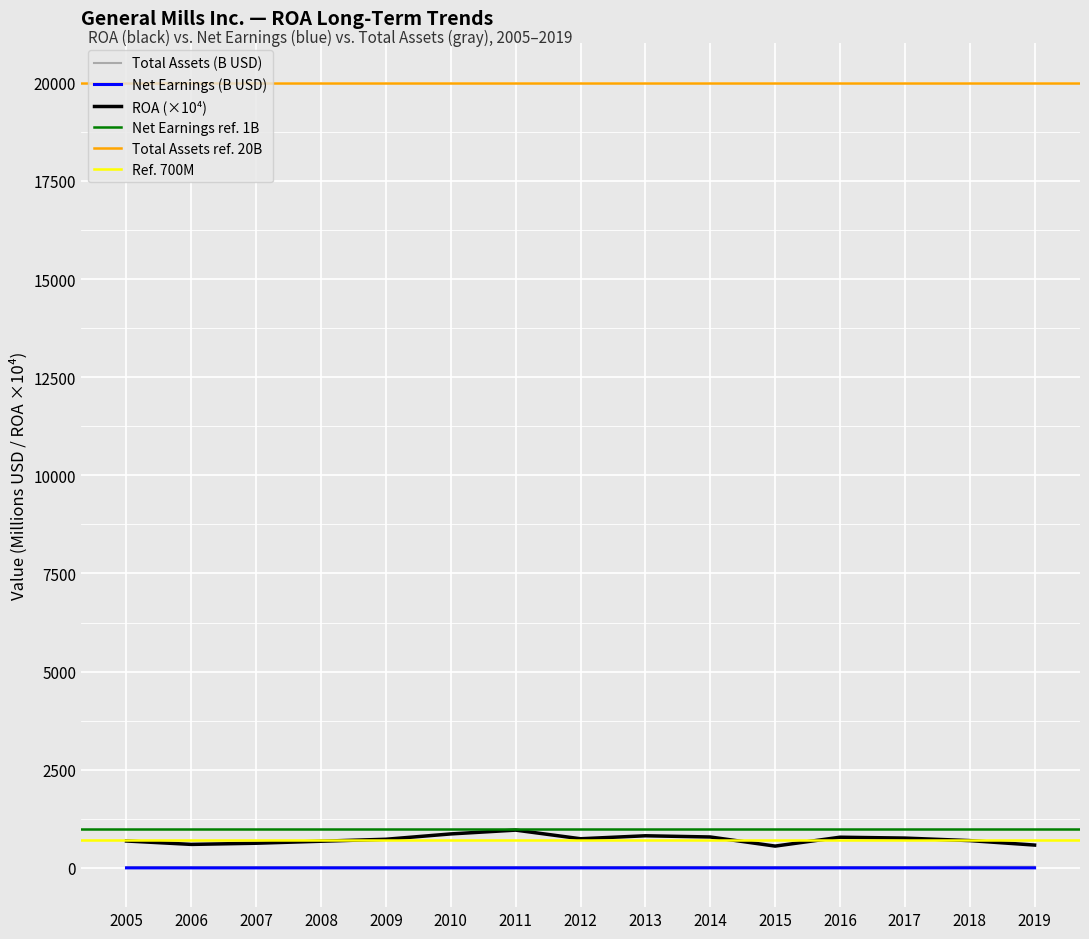

What is the sum of the Net Earnings (M) values at 2009 and 2016?

3.0